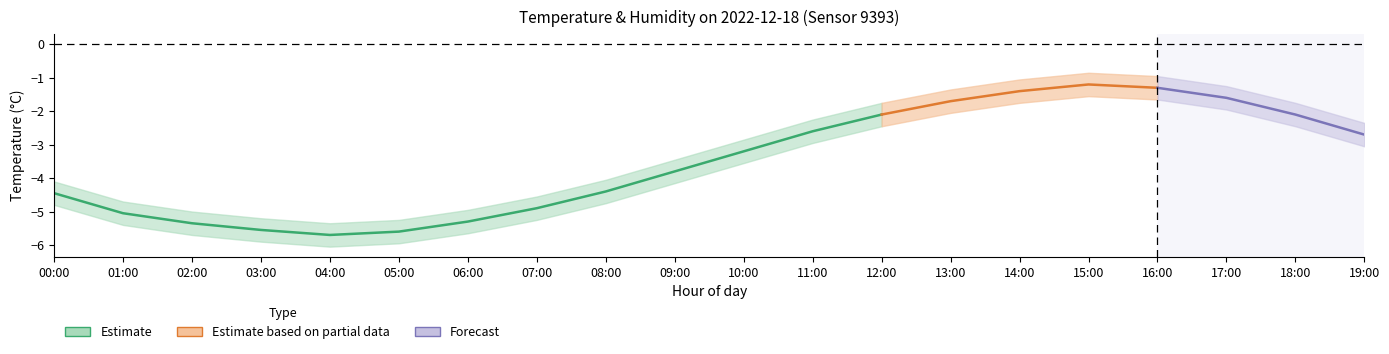

At which category is the sum across all series the highest?

15:00